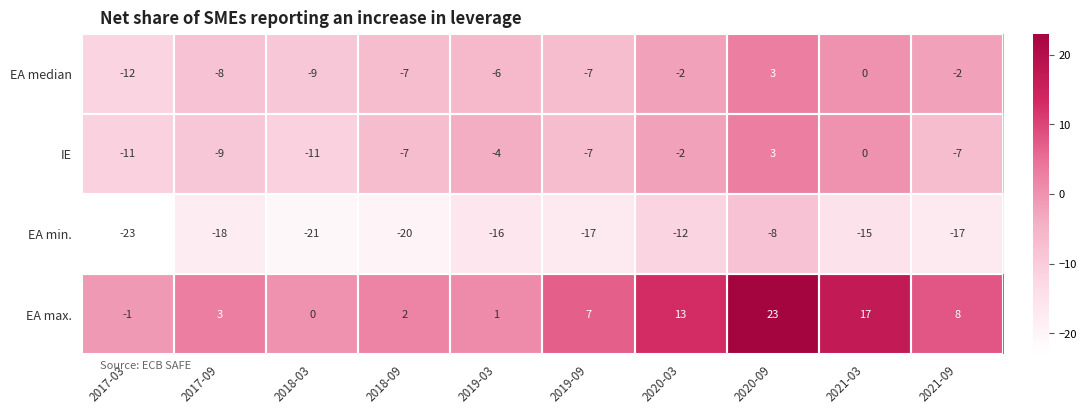

At which category is the sum across all series the highest?

2020-09